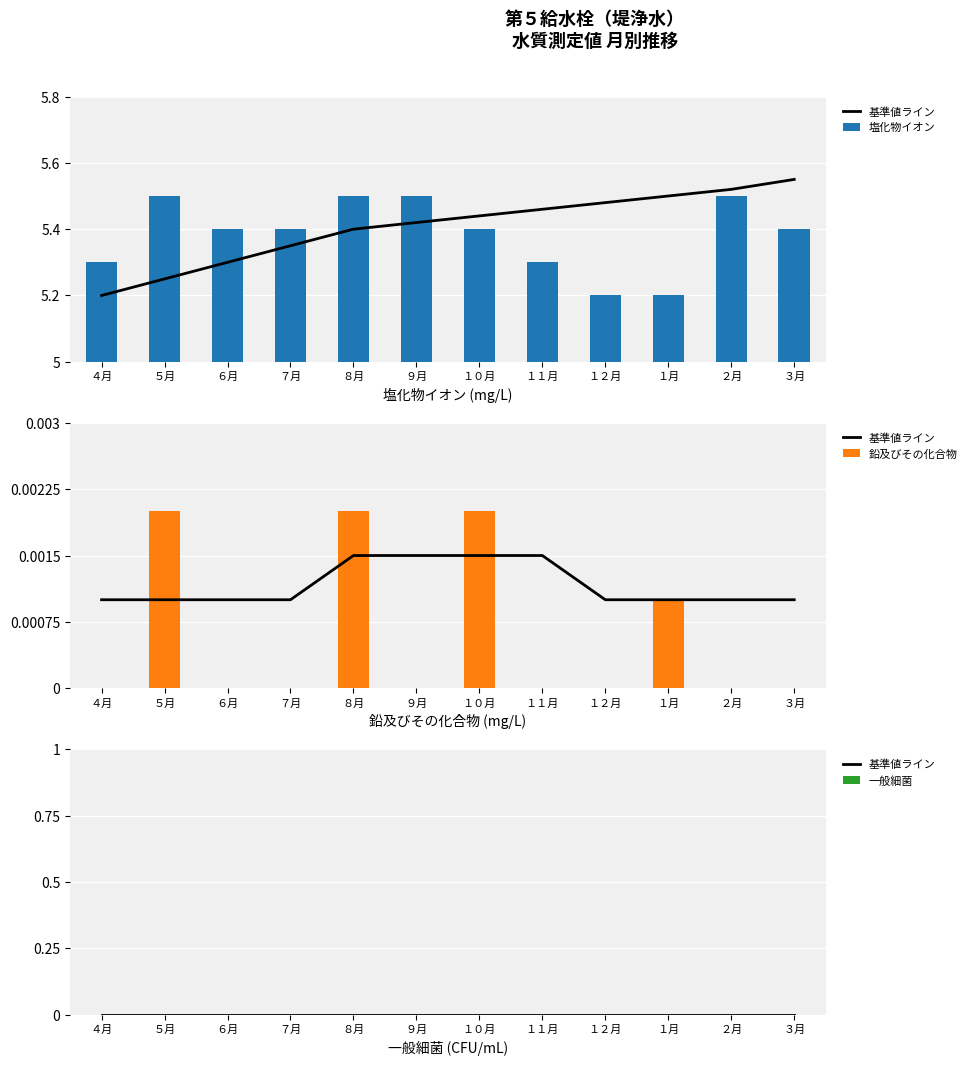

True or false: 塩化物イオン has a value of 5.4 at １０月.

True